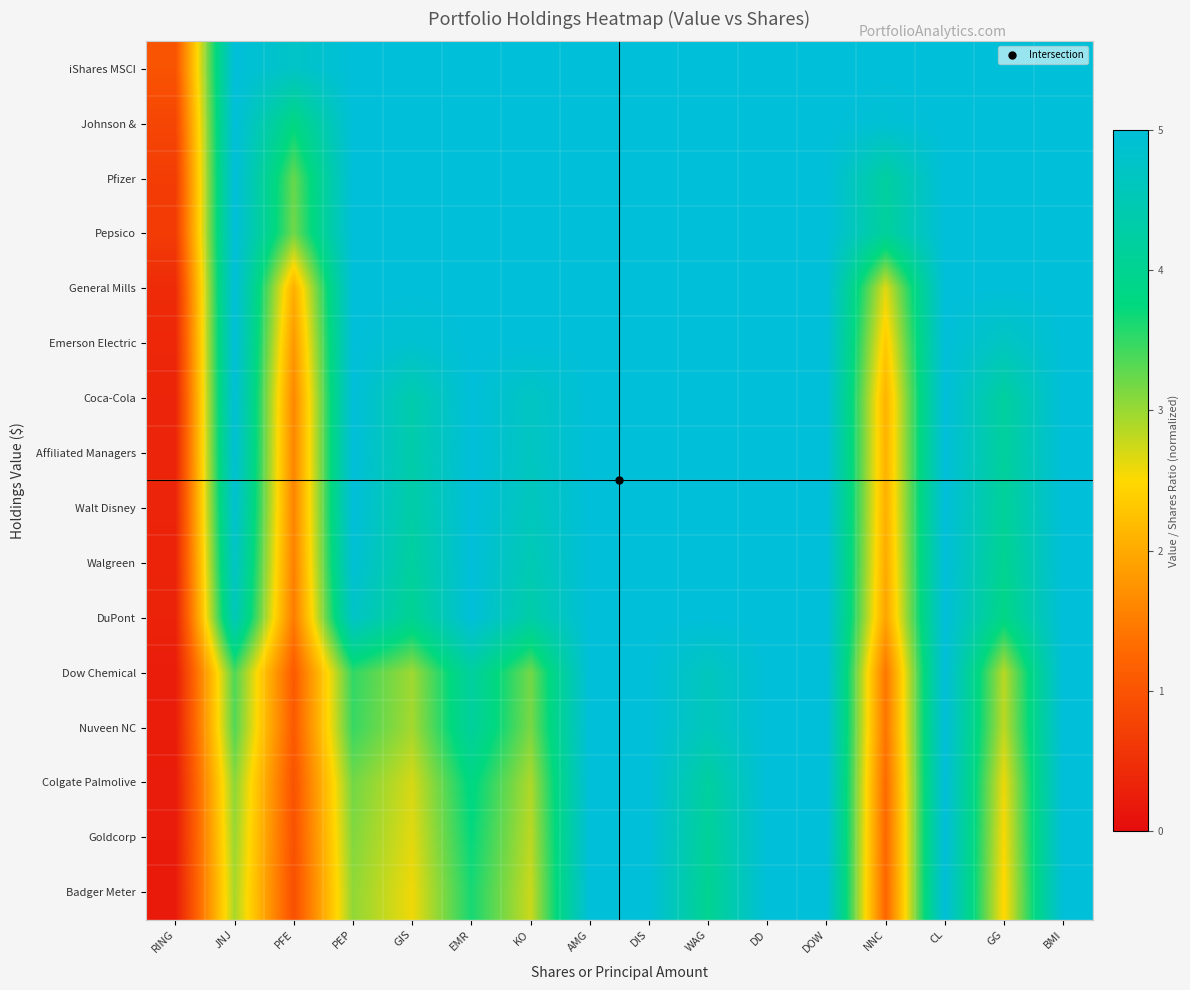

Reading right to left, transcribe all the data shown in this chart.

iShares MSCI: BMI=5.0	GG=5.0	CL=5.0	NNC=5.0	DOW=5.0	DD=5.0	WAG=5.0	DIS=5.0	AMG=5.0	KO=5.0	EMR=5.0	GIS=5.0	PEP=5.0	PFE=4.7	JNJ=5.0	RING=1.0
Johnson &: BMI=5.0	GG=5.0	CL=5.0	NNC=4.9	DOW=5.0	DD=5.0	WAG=5.0	DIS=5.0	AMG=5.0	KO=5.0	EMR=5.0	GIS=5.0	PEP=5.0	PFE=3.8	JNJ=5.0	RING=0.8
Pfizer: BMI=5.0	GG=5.0	CL=5.0	NNC=4.2	DOW=5.0	DD=5.0	WAG=5.0	DIS=5.0	AMG=5.0	KO=5.0	EMR=5.0	GIS=5.0	PEP=5.0	PFE=3.2	JNJ=5.0	RING=0.7
Pepsico: BMI=5.0	GG=5.0	CL=5.0	NNC=4.1	DOW=5.0	DD=5.0	WAG=5.0	DIS=5.0	AMG=5.0	KO=5.0	EMR=5.0	GIS=5.0	PEP=5.0	PFE=3.2	JNJ=5.0	RING=0.7
General Mills: BMI=5.0	GG=5.0	CL=5.0	NNC=2.6	DOW=5.0	DD=5.0	WAG=5.0	DIS=5.0	AMG=5.0	KO=5.0	EMR=5.0	GIS=5.0	PEP=5.0	PFE=2.0	JNJ=5.0	RING=0.4
Emerson Electric: BMI=5.0	GG=4.7	CL=5.0	NNC=2.3	DOW=5.0	DD=5.0	WAG=5.0	DIS=5.0	AMG=5.0	KO=5.0	EMR=5.0	GIS=4.9	PEP=5.0	PFE=1.8	JNJ=5.0	RING=0.4
Coca-Cola: BMI=5.0	GG=4.2	CL=5.0	NNC=2.1	DOW=5.0	DD=5.0	WAG=5.0	DIS=5.0	AMG=5.0	KO=4.7	EMR=5.0	GIS=4.4	PEP=5.0	PFE=1.6	JNJ=5.0	RING=0.3
Affiliated Managers: BMI=5.0	GG=4.2	CL=5.0	NNC=2.1	DOW=5.0	DD=5.0	WAG=5.0	DIS=5.0	AMG=5.0	KO=4.7	EMR=5.0	GIS=4.3	PEP=5.0	PFE=1.6	JNJ=4.9	RING=0.3
Walt Disney: BMI=5.0	GG=4.1	CL=5.0	NNC=2.1	DOW=5.0	DD=5.0	WAG=5.0	DIS=5.0	AMG=5.0	KO=4.6	EMR=5.0	GIS=4.3	PEP=5.0	PFE=1.6	JNJ=4.9	RING=0.3
Walgreen: BMI=5.0	GG=4.0	CL=5.0	NNC=2.0	DOW=5.0	DD=5.0	WAG=5.0	DIS=5.0	AMG=5.0	KO=4.5	EMR=5.0	GIS=4.2	PEP=4.9	PFE=1.5	JNJ=4.7	RING=0.3
DuPont: BMI=5.0	GG=3.8	CL=5.0	NNC=1.9	DOW=5.0	DD=5.0	WAG=5.0	DIS=5.0	AMG=5.0	KO=4.3	EMR=5.0	GIS=4.0	PEP=4.7	PFE=1.5	JNJ=4.6	RING=0.3
Dow Chemical: BMI=5.0	GG=2.8	CL=5.0	NNC=1.4	DOW=5.0	DD=5.0	WAG=4.6	DIS=5.0	AMG=5.0	KO=3.2	EMR=4.2	GIS=3.0	PEP=3.5	PFE=1.1	JNJ=3.4	RING=0.2
Nuveen NC: BMI=5.0	GG=2.8	CL=5.0	NNC=1.4	DOW=5.0	DD=5.0	WAG=4.6	DIS=5.0	AMG=5.0	KO=3.2	EMR=4.2	GIS=2.9	PEP=3.5	PFE=1.1	JNJ=3.3	RING=0.2
Colgate Palmolive: BMI=5.0	GG=2.6	CL=5.0	NNC=1.3	DOW=5.0	DD=5.0	WAG=4.2	DIS=5.0	AMG=5.0	KO=2.9	EMR=3.8	GIS=2.7	PEP=3.2	PFE=1.0	JNJ=3.1	RING=0.2
Goldcorp: BMI=5.0	GG=2.5	CL=5.0	NNC=1.3	DOW=5.0	DD=5.0	WAG=4.1	DIS=5.0	AMG=5.0	KO=2.8	EMR=3.7	GIS=2.6	PEP=3.1	PFE=1.0	JNJ=3.0	RING=0.2
Badger Meter: BMI=5.0	GG=2.5	CL=5.0	NNC=1.2	DOW=5.0	DD=5.0	WAG=4.0	DIS=5.0	AMG=5.0	KO=2.8	EMR=3.6	GIS=2.6	PEP=3.0	PFE=0.9	JNJ=2.9	RING=0.2